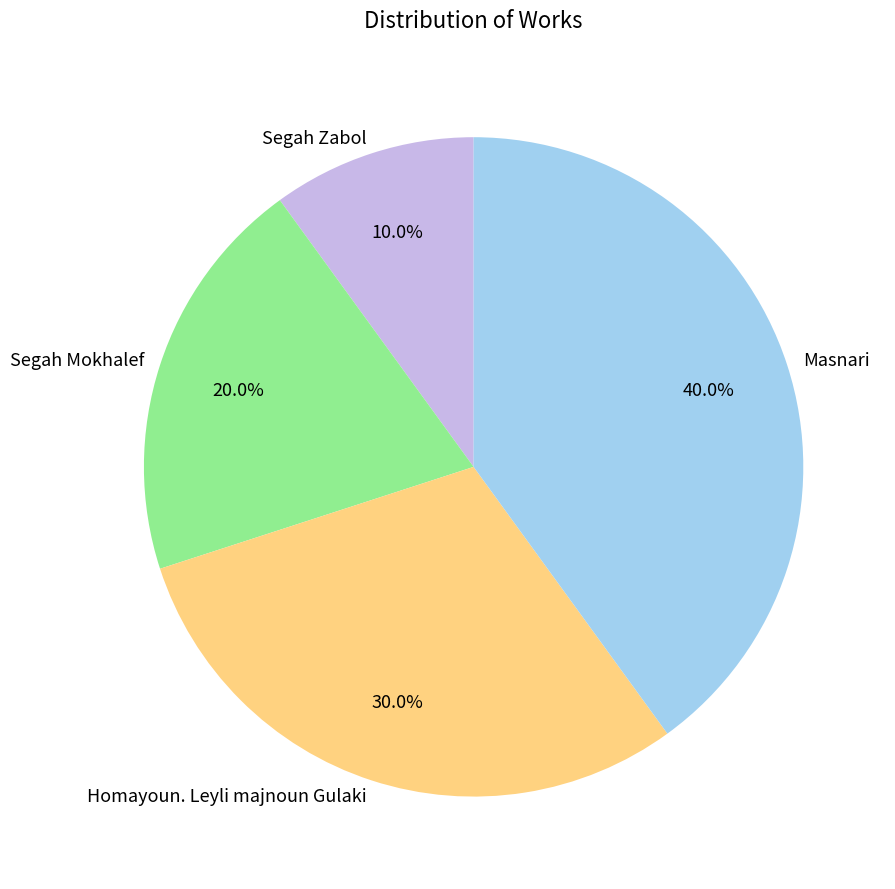

What portion of the pie excludes Masnari?

60.0%